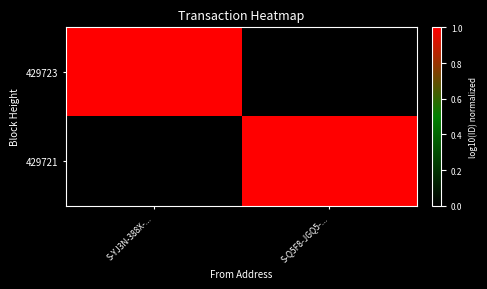

Reading left to right, list all the values displayed in this chart.

429723: S-YJ3N-388X-...=1.0	S-Q5F8-JGQ5-...=0.0
429721: S-YJ3N-388X-...=0.0	S-Q5F8-JGQ5-...=1.0